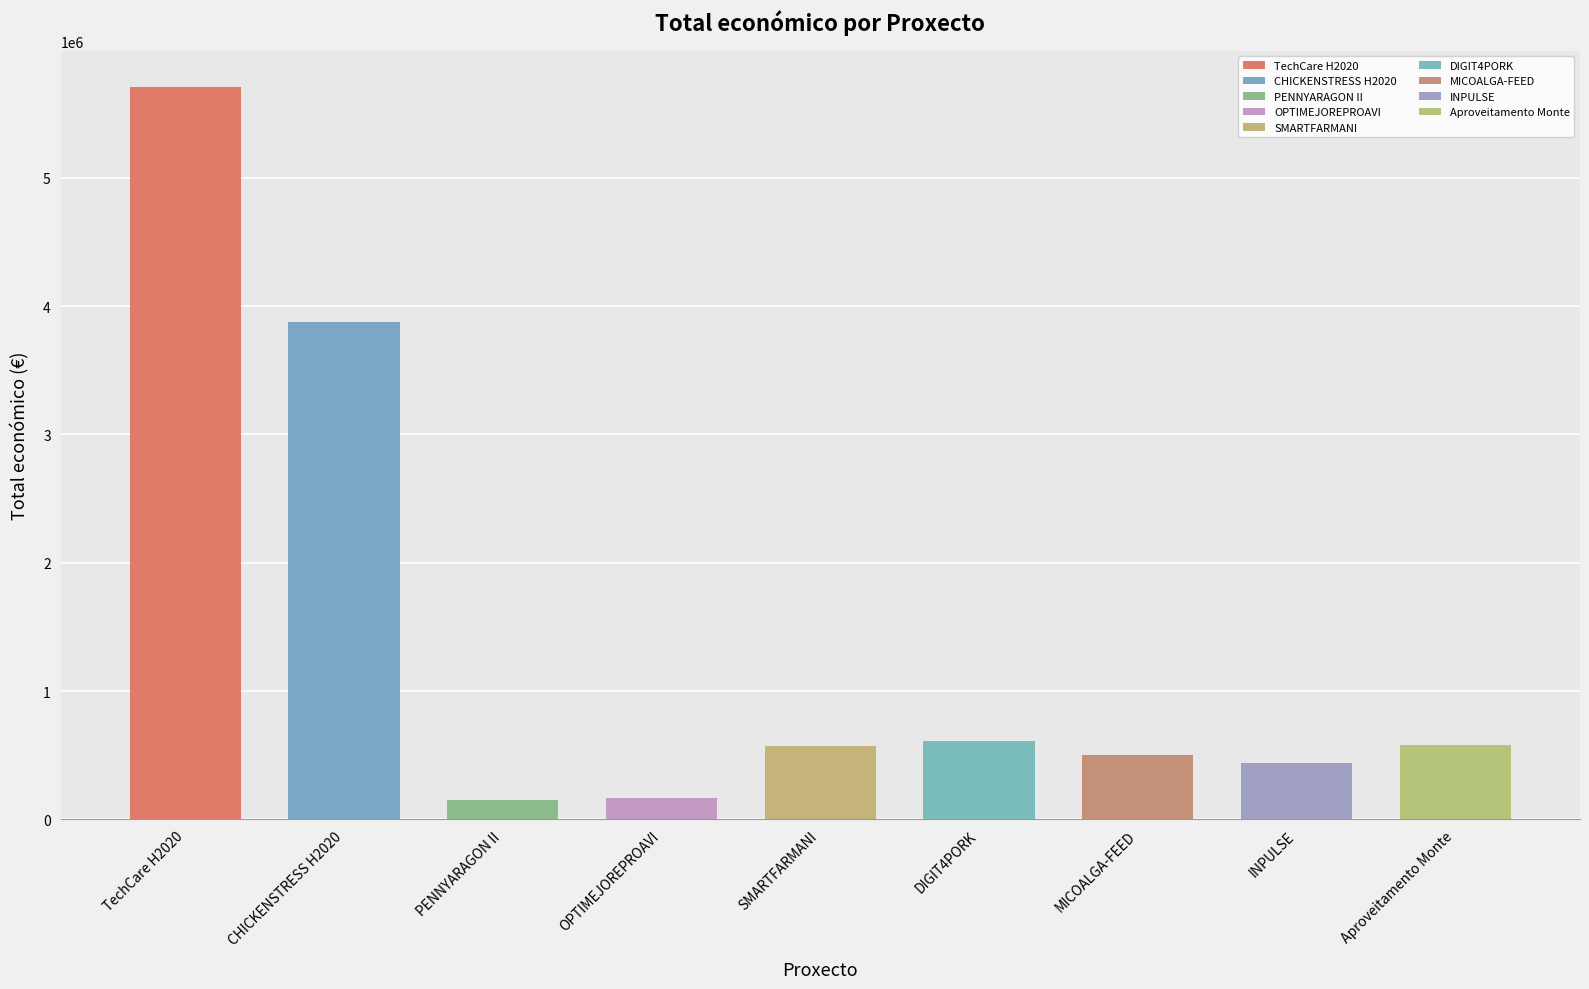

Does the chart contain stacked bars?

No